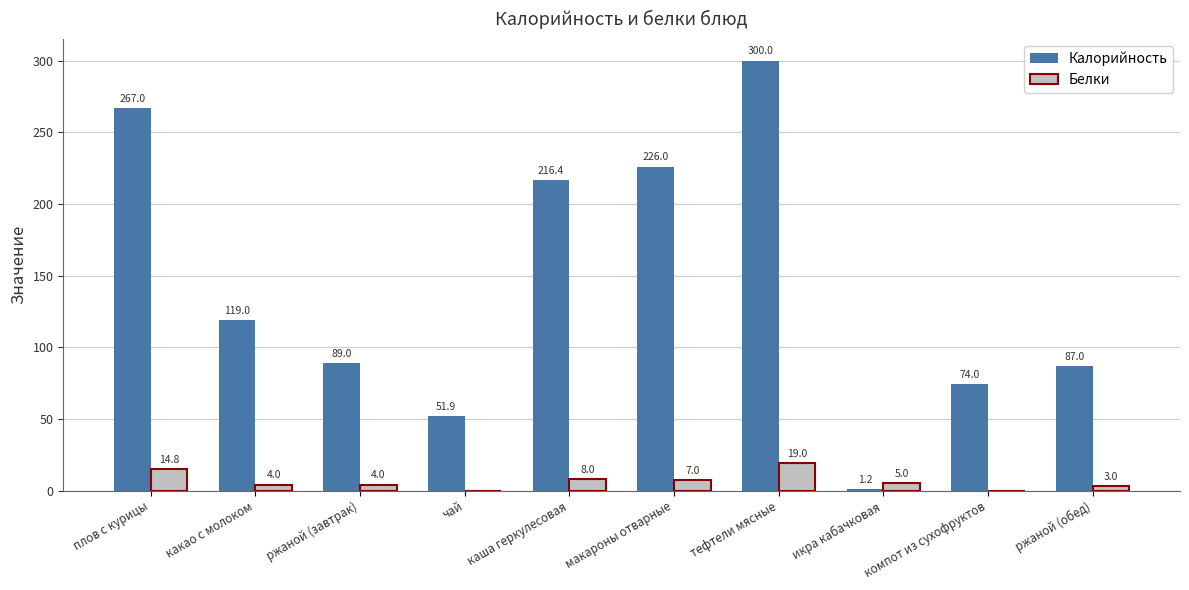

At which label is Белки closest to 9?

каша геркулесовая